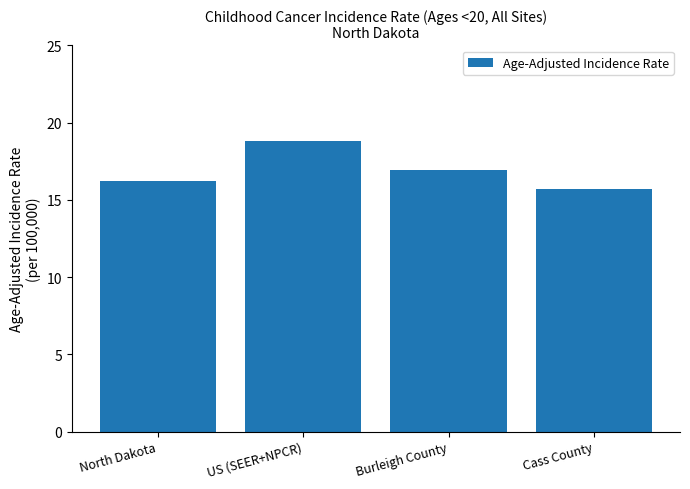

What is the label of the 3rd bar from the right?

US (SEER+NPCR)